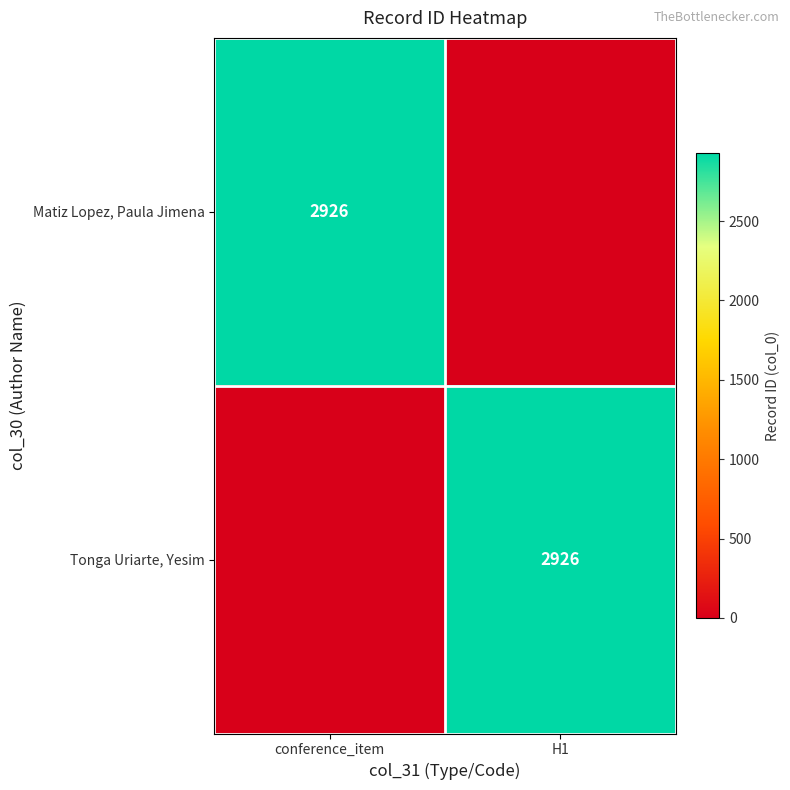

The value of Matiz Lopez, Paula Jimena at conference_item is 2926. True or false?

True